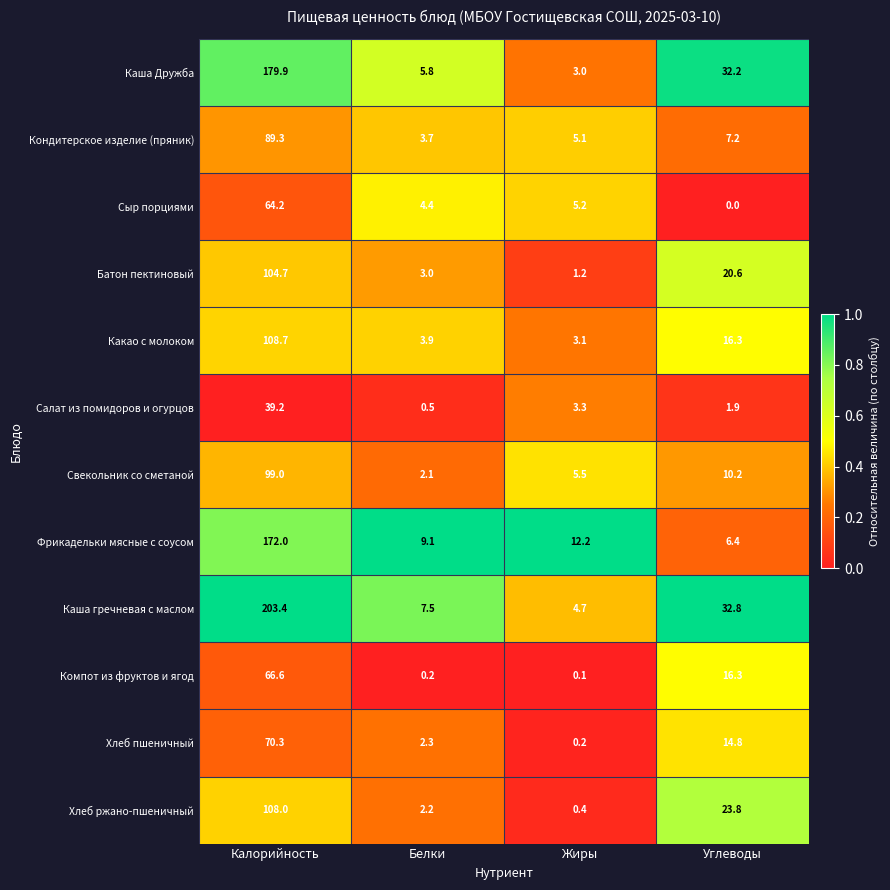

The value of Фрикадельки мясные с соусом at Жиры is 12.2. True or false?

True